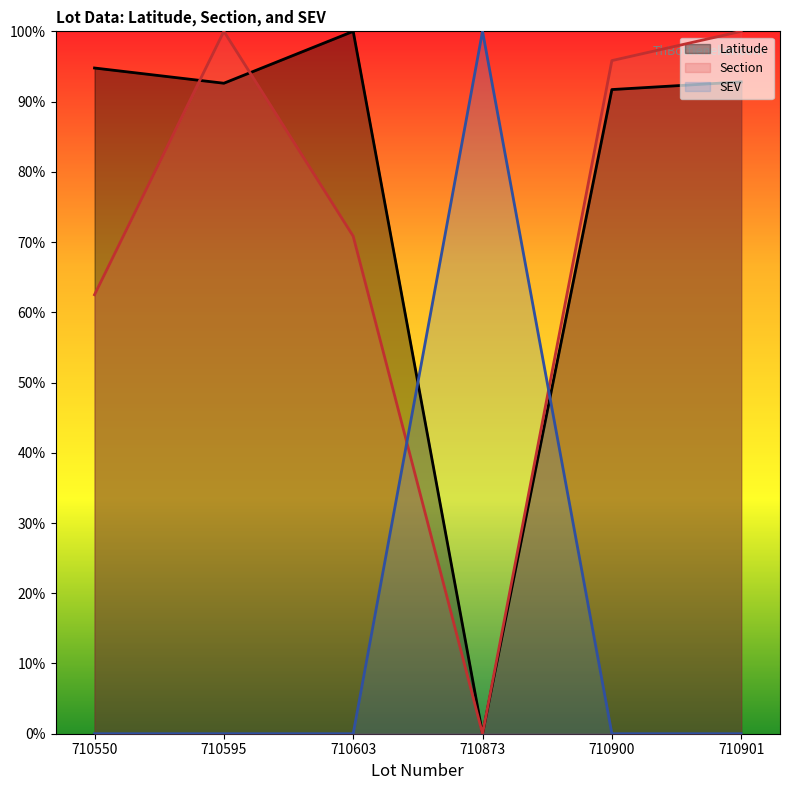

List the labels in order of Section value, largest first.

710595, 710901, 710900, 710603, 710550, 710873